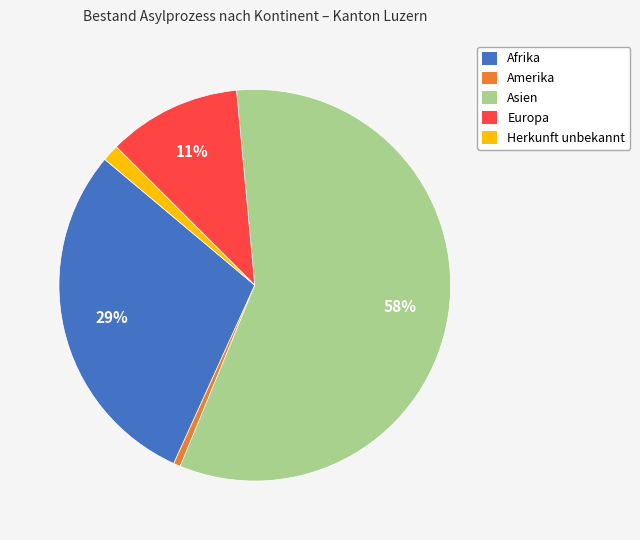

Count the number of slices in the pie.

5